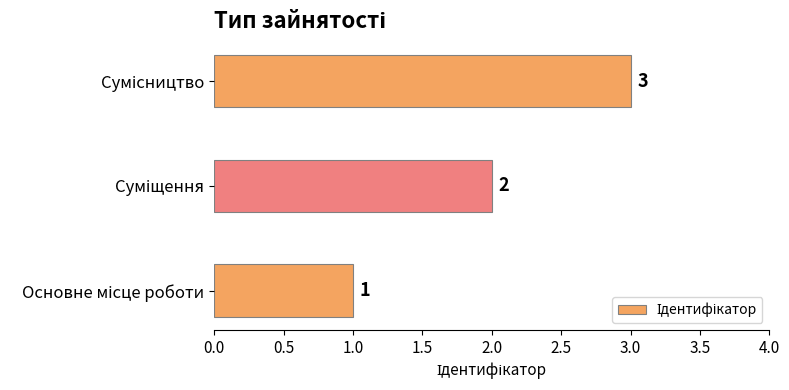

What is the maximum value shown in the chart?

3